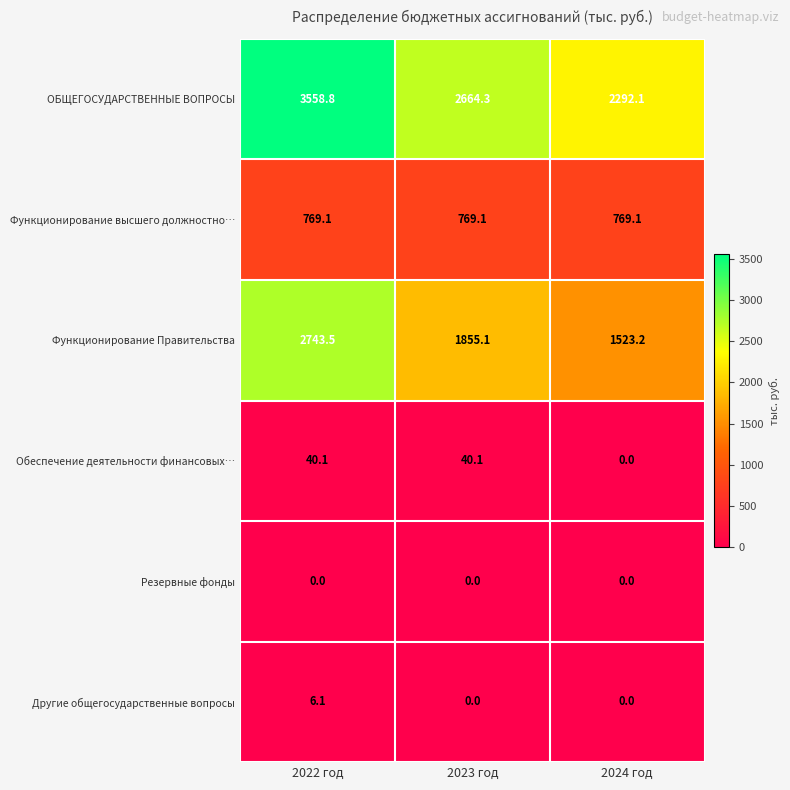

Reading right to left, what are all the values shown in this chart?

ОБЩЕГОСУДАРСТВЕННЫЕ ВОПРОСЫ: 2024 год=2292.1	2023 год=2664.3	2022 год=3558.8
Функционирование высшего должностно…: 2024 год=769.1	2023 год=769.1	2022 год=769.1
Функционирование Правительства: 2024 год=1523.2	2023 год=1855.1	2022 год=2743.5
Обеспечение деятельности финансовых…: 2024 год=0.0	2023 год=40.1	2022 год=40.1
Резервные фонды: 2024 год=0.0	2023 год=0.0	2022 год=0.0
Другие общегосударственные вопросы: 2024 год=0.0	2023 год=0.0	2022 год=6.1